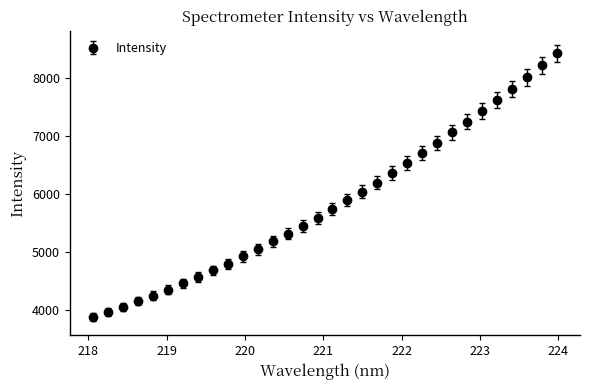

What is the value of the 14th point from the left?

5320.3